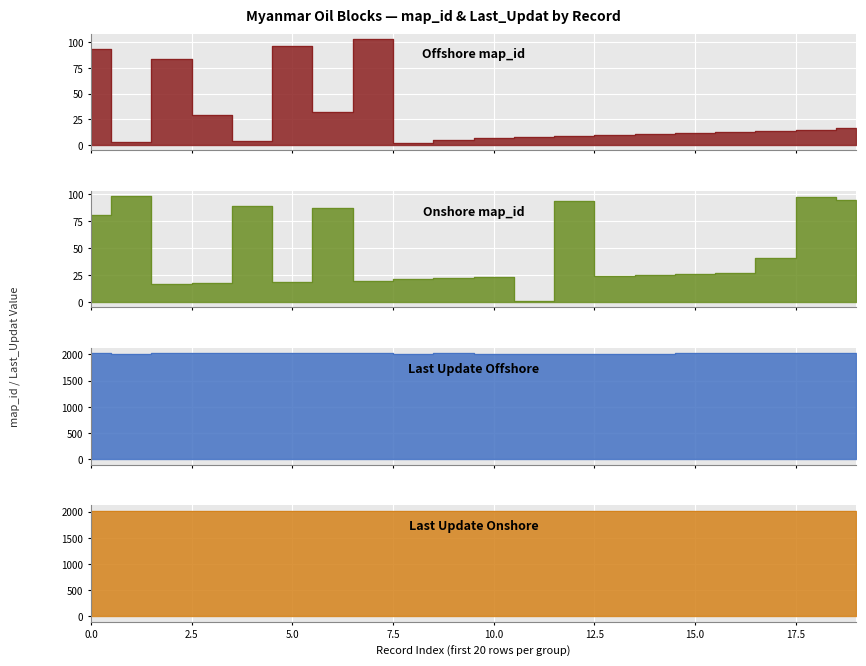

True or false: Last_Update_Onshore and Last_Update_Offshore cross at least once.

False